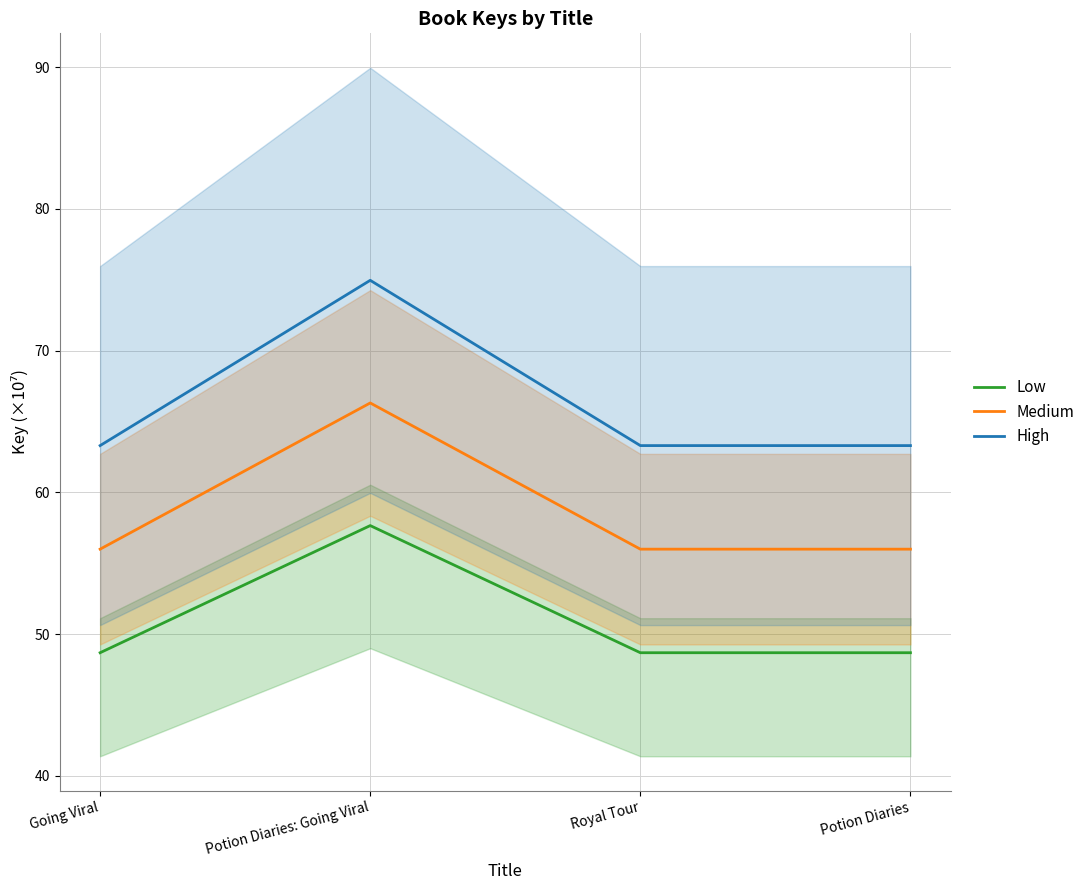

What are all the series names shown in the legend?

Low, Medium, High